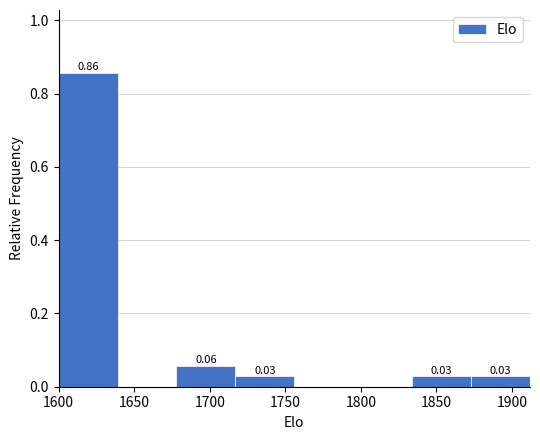

Which range on the x-axis has the tallest bar?

1600 to 1639